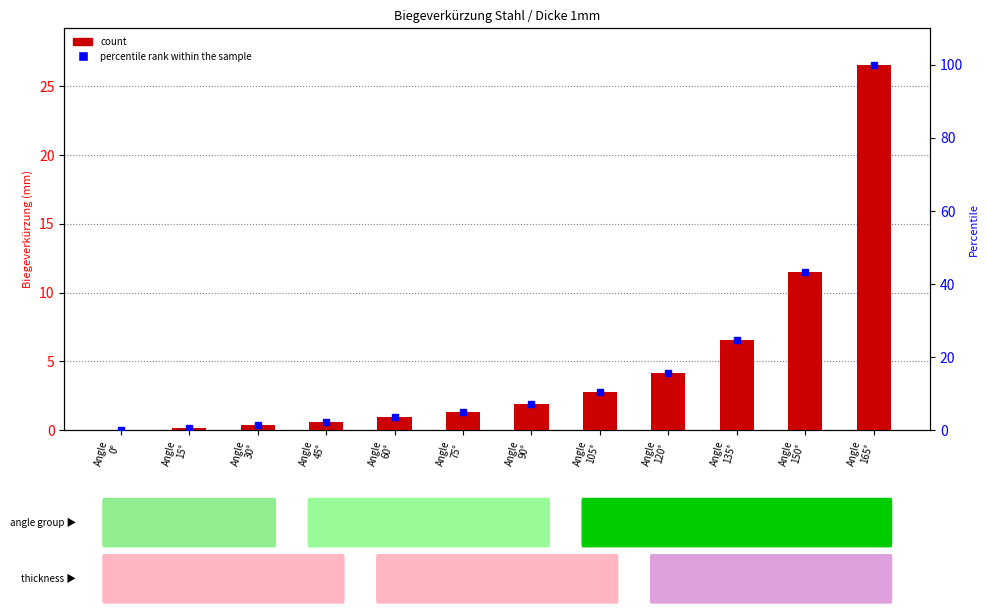

At which label does percentile rank within the sample first exceed 7?

Angle
90°